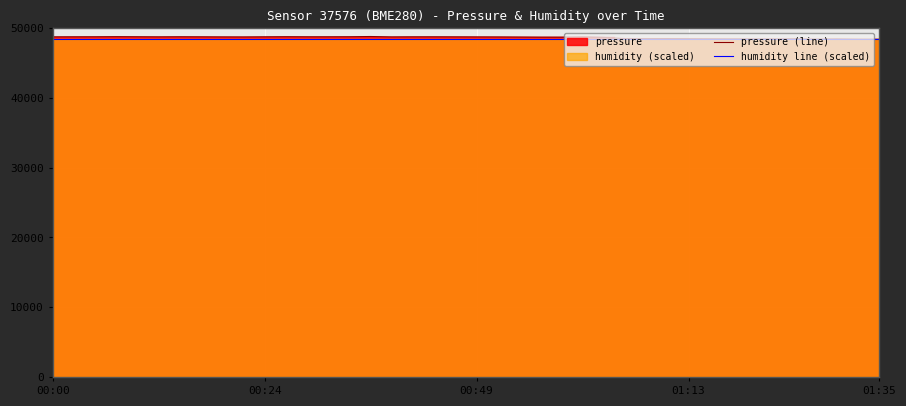

After their last crossing, which series has the higher values: humidity line (scaled) or pressure (line)?

humidity line (scaled)